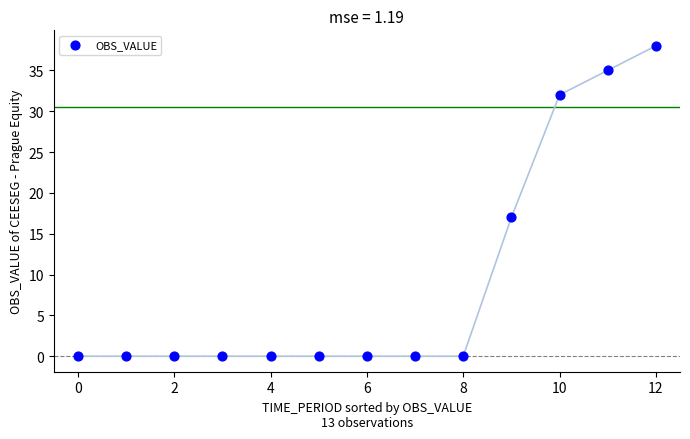

What Y value in the scatter plot is closest to 19?

17